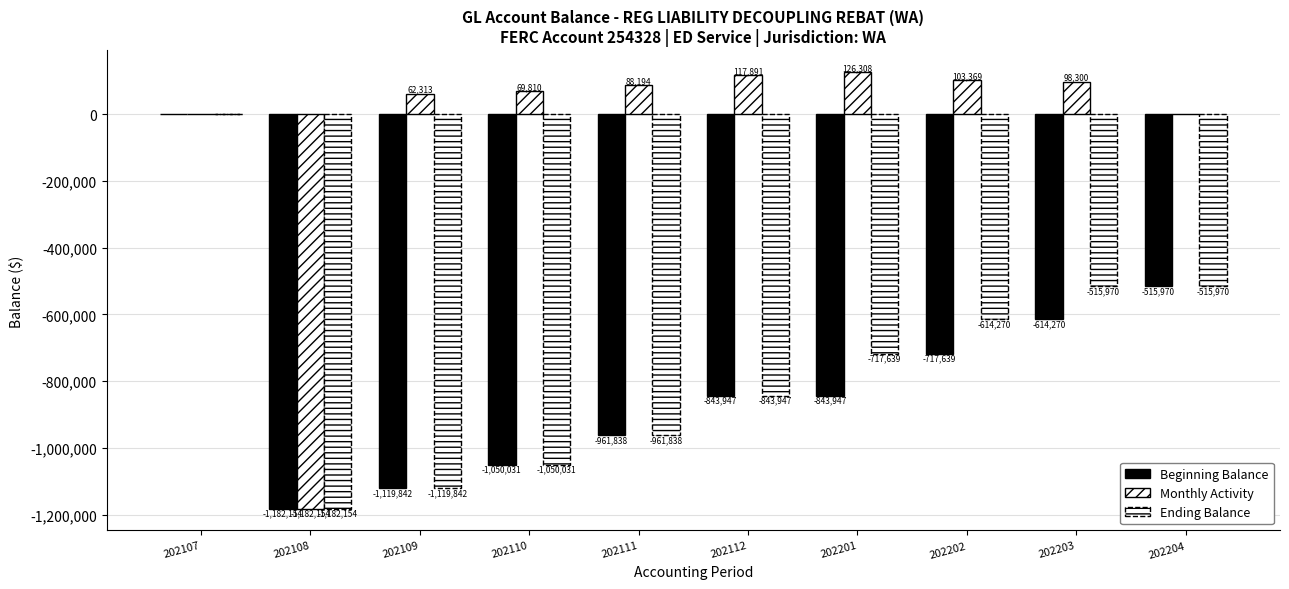

Count the number of data series in this chart.

3